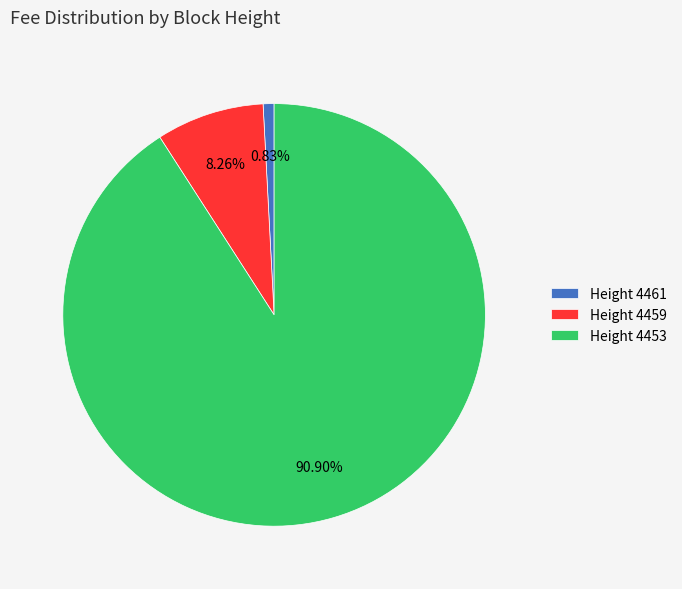

Is the sum of Height 4459 and Height 4453 greater than half?

Yes